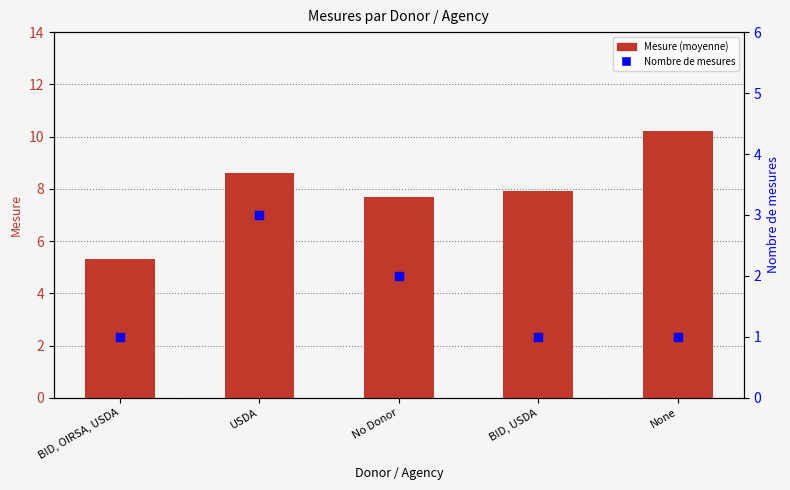

Which series has the largest total across all categories?

Mesure (moyenne)